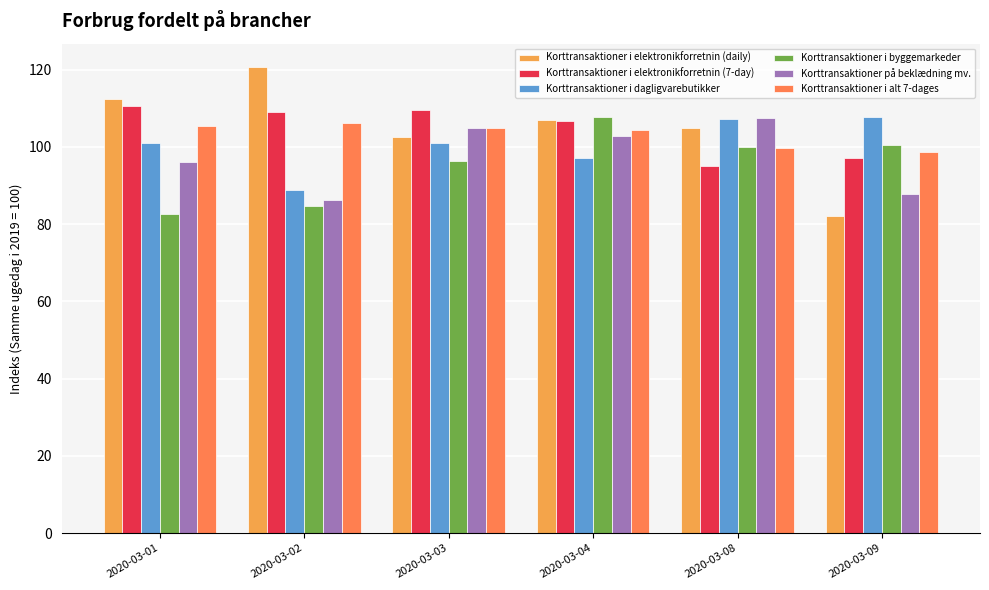

Read the Korttransaktioner i byggemarkeder value at 2020-03-08.

100.1